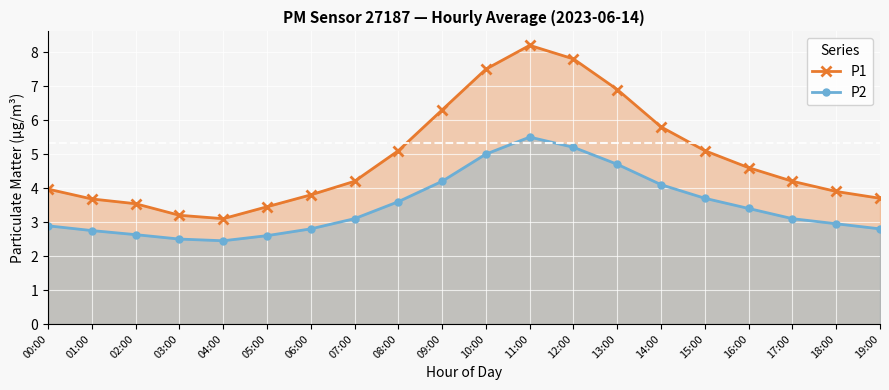

List the series in order of their peak value, lowest first.

P2, P1